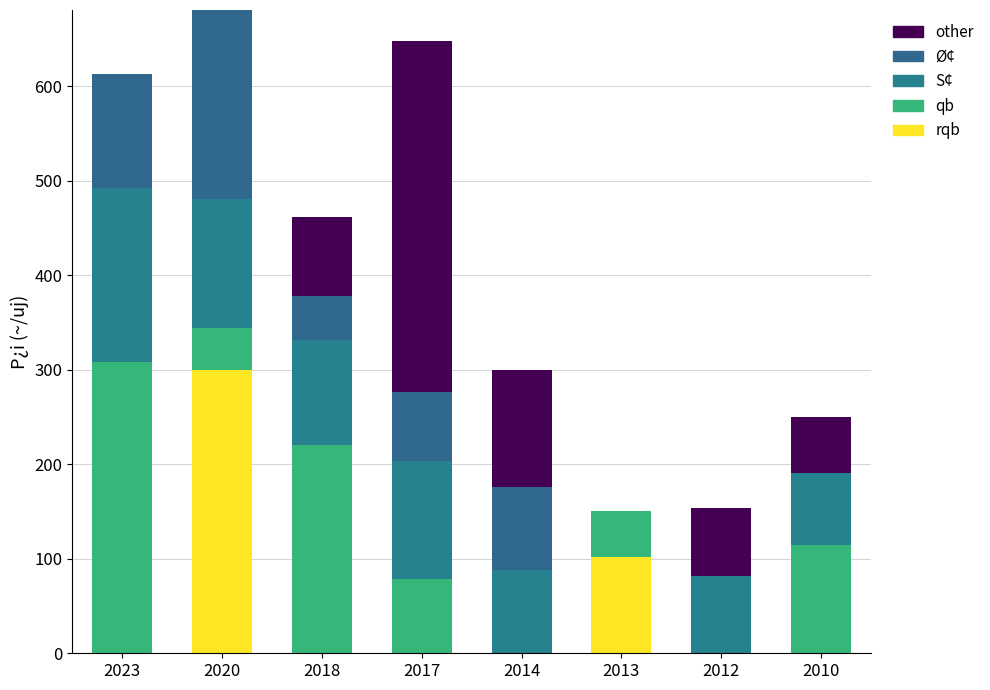

Is it true that other equals -180.1 at 2020?

False